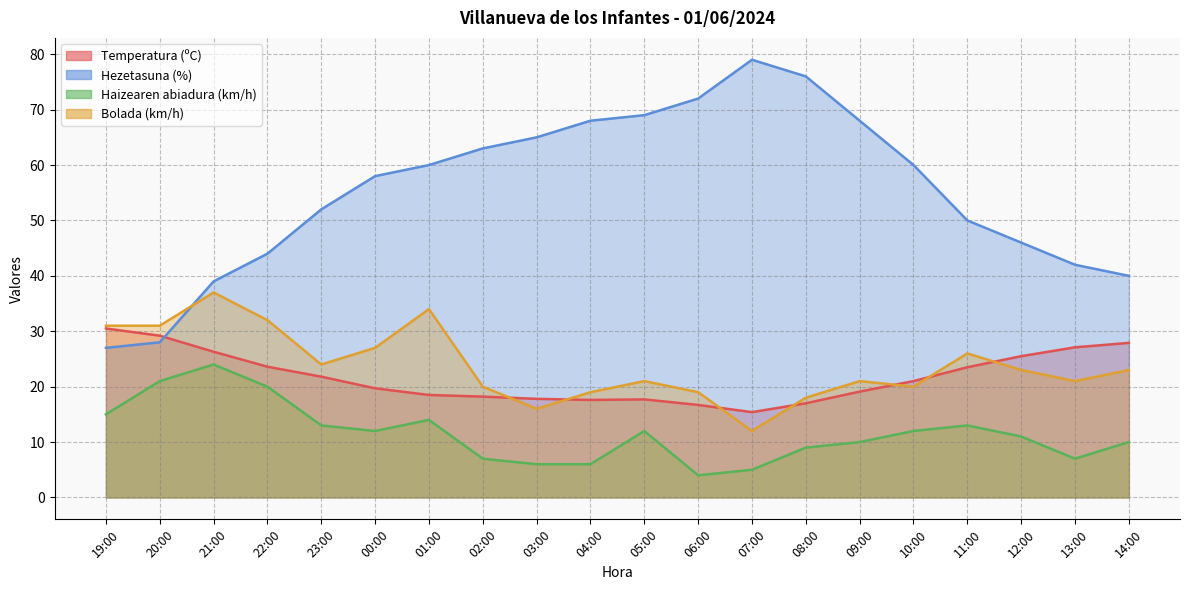

Which series has the widest spread of values?

Hezetasuna (%)